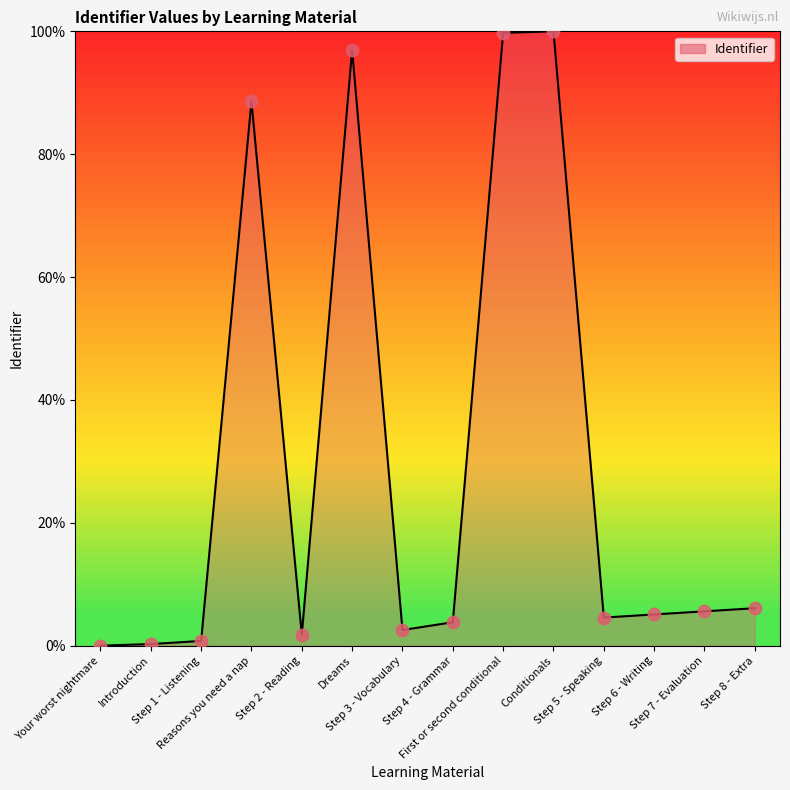

What is the change in value from Your worst nightmare to Step 8 - Extra?

+6.1